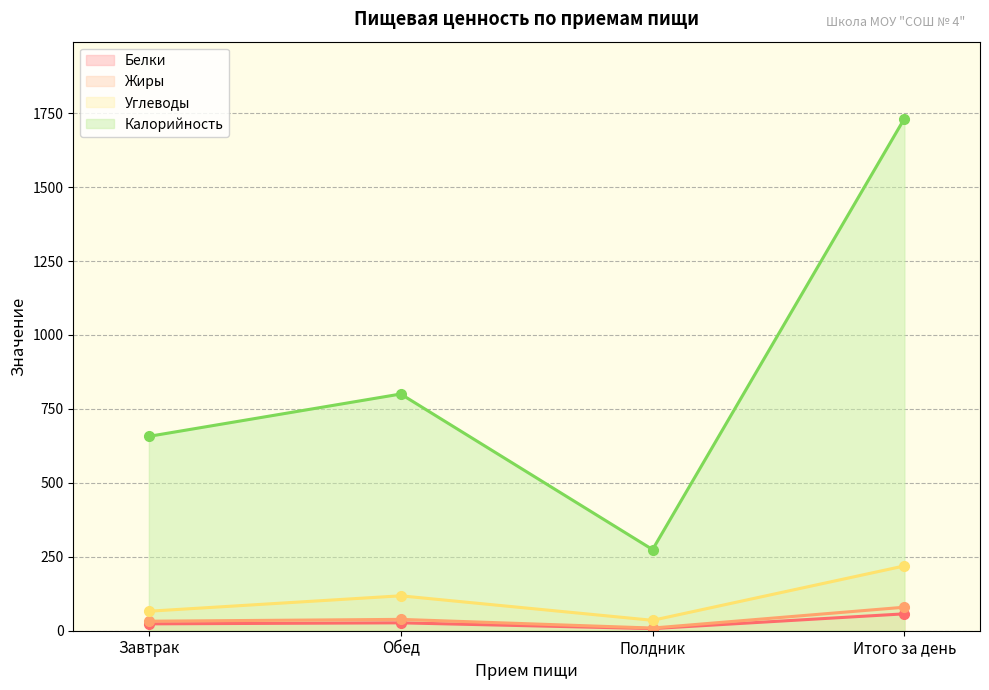

What is the minimum value shown in the chart?

7.2